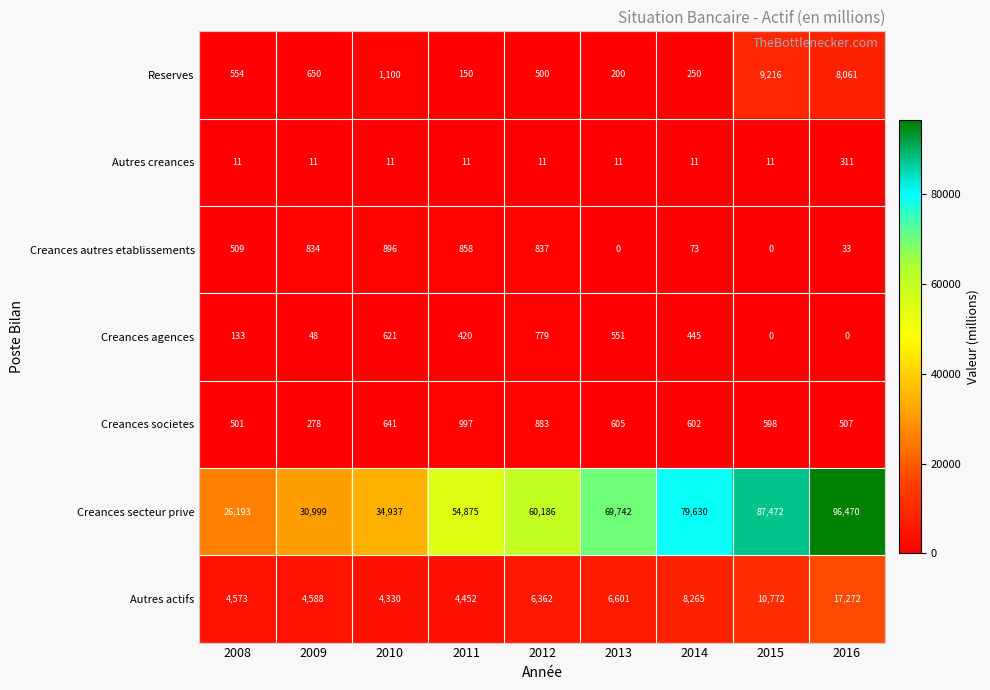

What is the total value across all series at 2015?

108069